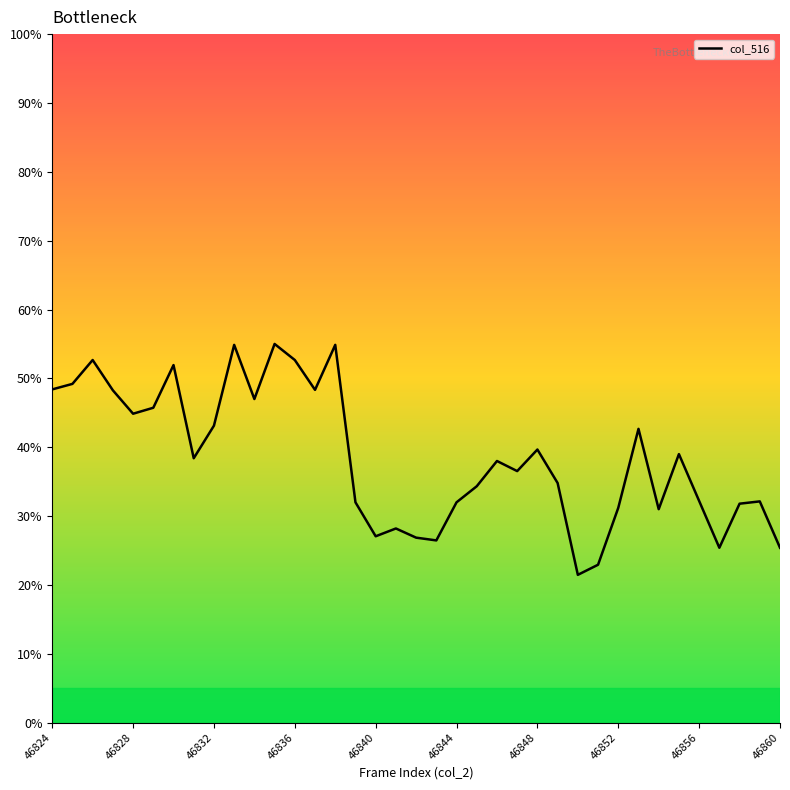

What is the greatest value displayed?

55.0